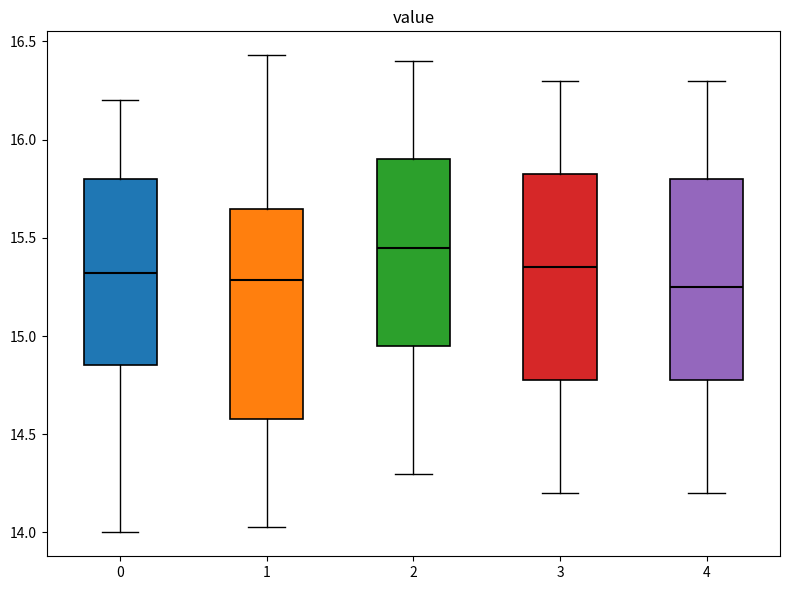

Reading left to right, transcribe this box plot: for each box, give where its median line is, the range the box spans, and where its two whiskers end, as read against the y-axis. The values are not printed on the chart, so give them approximately, as read against the axis.

0: median 15.30, box 14.85 to 15.80, whiskers 14.00 to 16.20
1: median 15.30, box 14.60 to 15.65, whiskers 14.05 to 16.45
2: median 15.45, box 14.95 to 15.90, whiskers 14.30 to 16.40
3: median 15.35, box 14.80 to 15.85, whiskers 14.20 to 16.30
4: median 15.25, box 14.80 to 15.80, whiskers 14.20 to 16.30